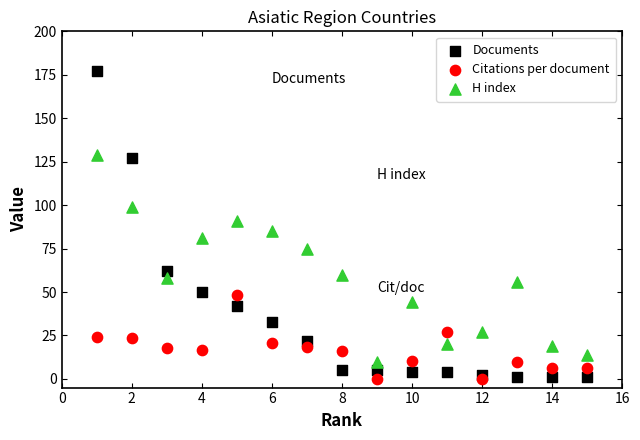

Which series has the largest Y range (max minus min)?

Documents